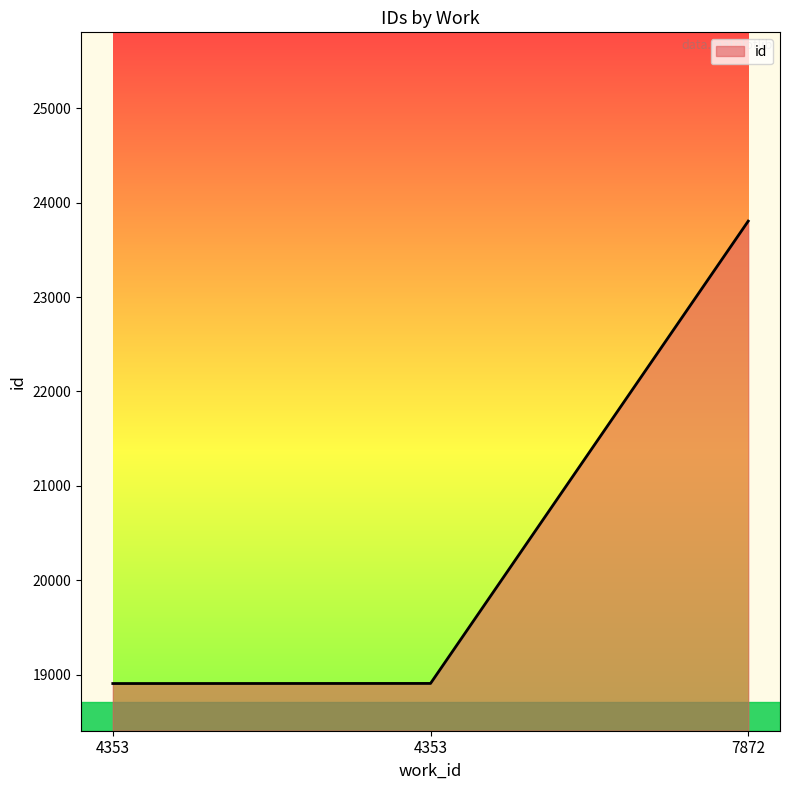

Reading right to left, extract all data points from this chart.

23805	18907	18906